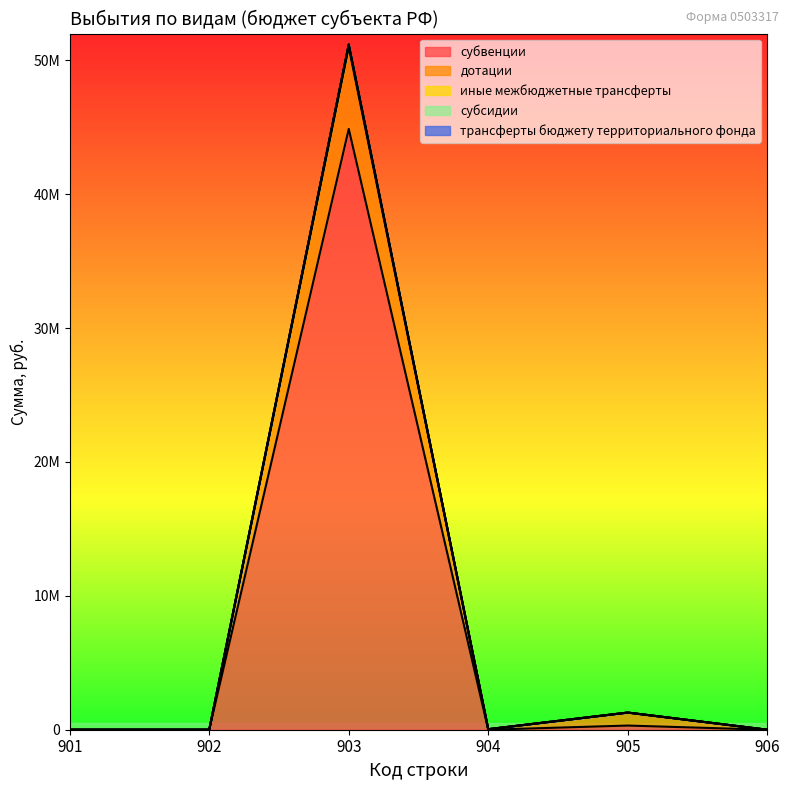

What is the total value across all series at 904?

78840.0